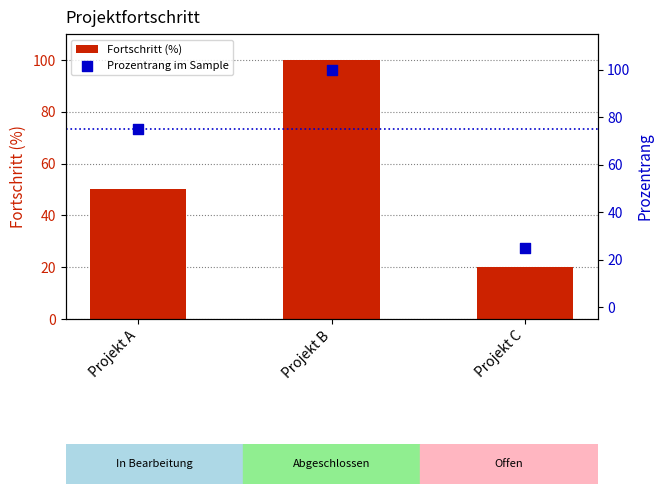

What is the total value across all series at Projekt A?

125